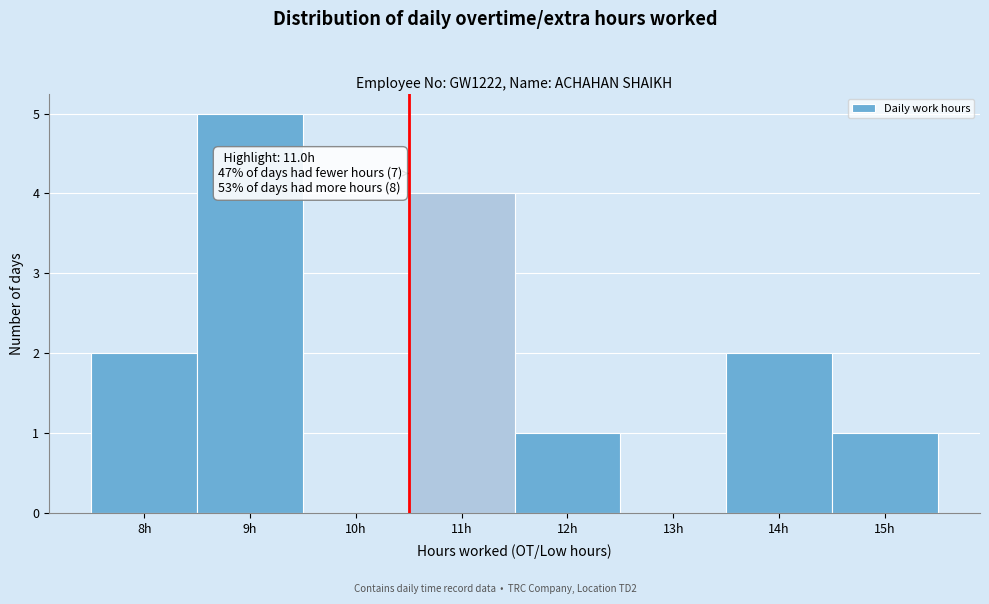

Reading right to left, list all the values displayed in this chart.

15h=1	14h=2	13h=0	12h=1	11h=4	10h=0	9h=5	8h=2